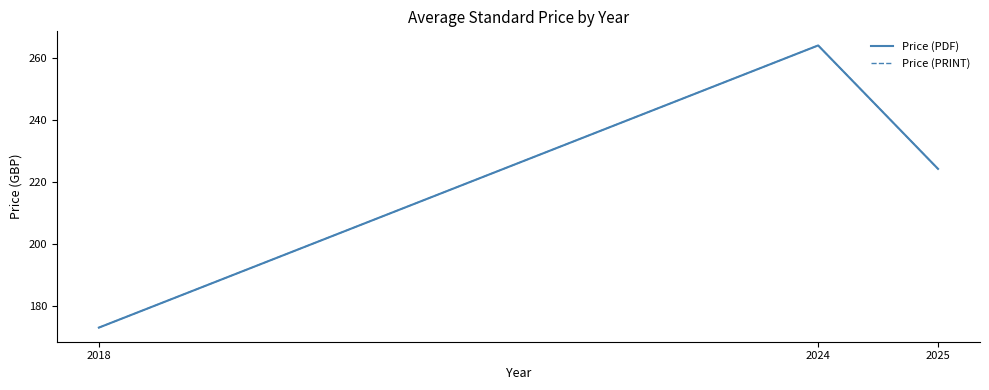

Does the chart display data point markers on the line(s)?

No